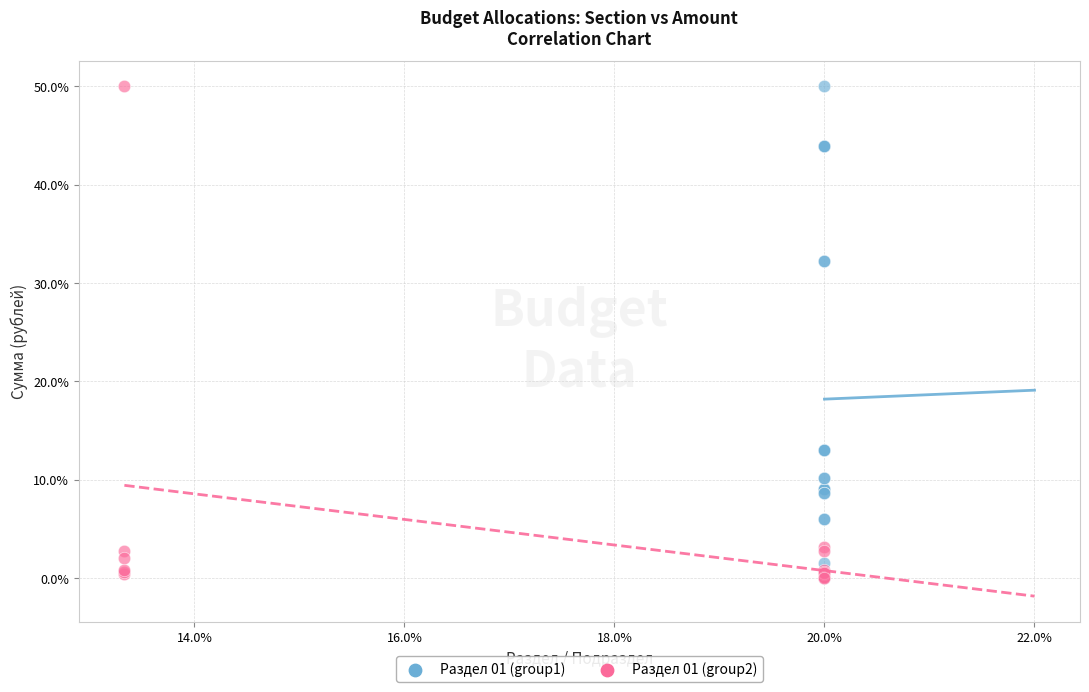

Which series has the widest spread of Y values?

Раздел 01 (group2)